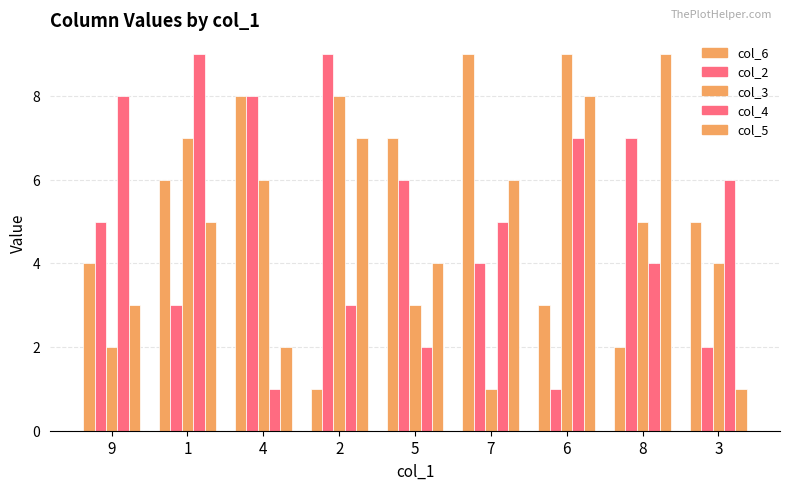

How many data points in col_5 are less than 5?

4